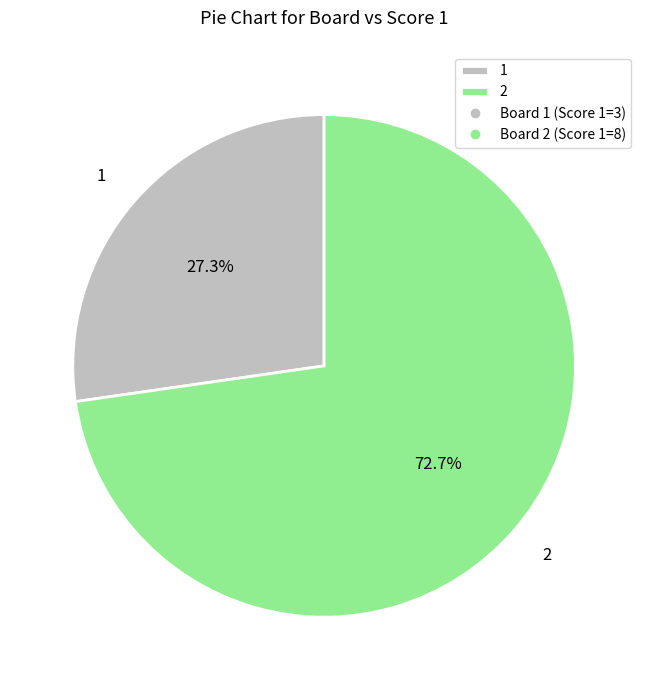

Is there any slice that represents more than half of the pie?

Yes